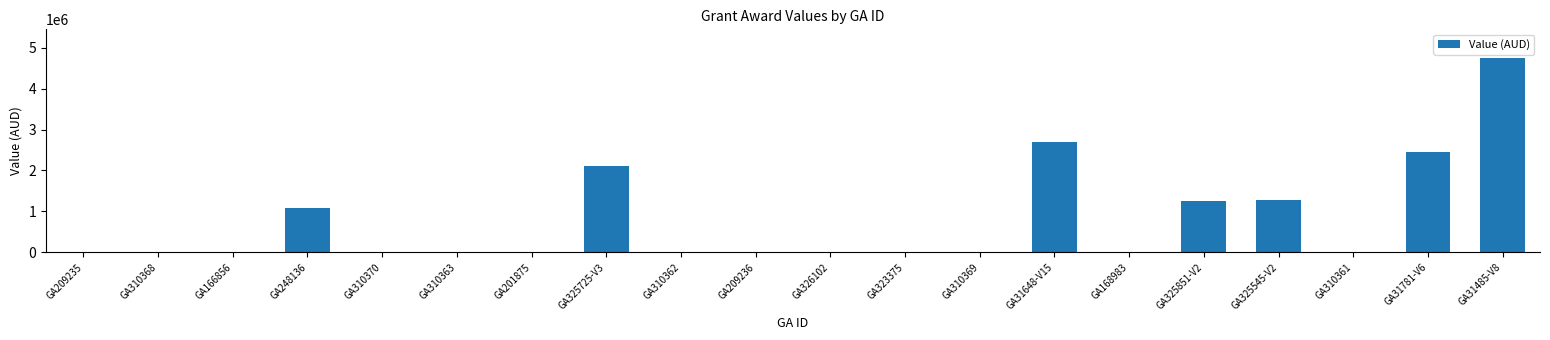

What is the sum of the values at GA201875 and GA326102?

24200.0